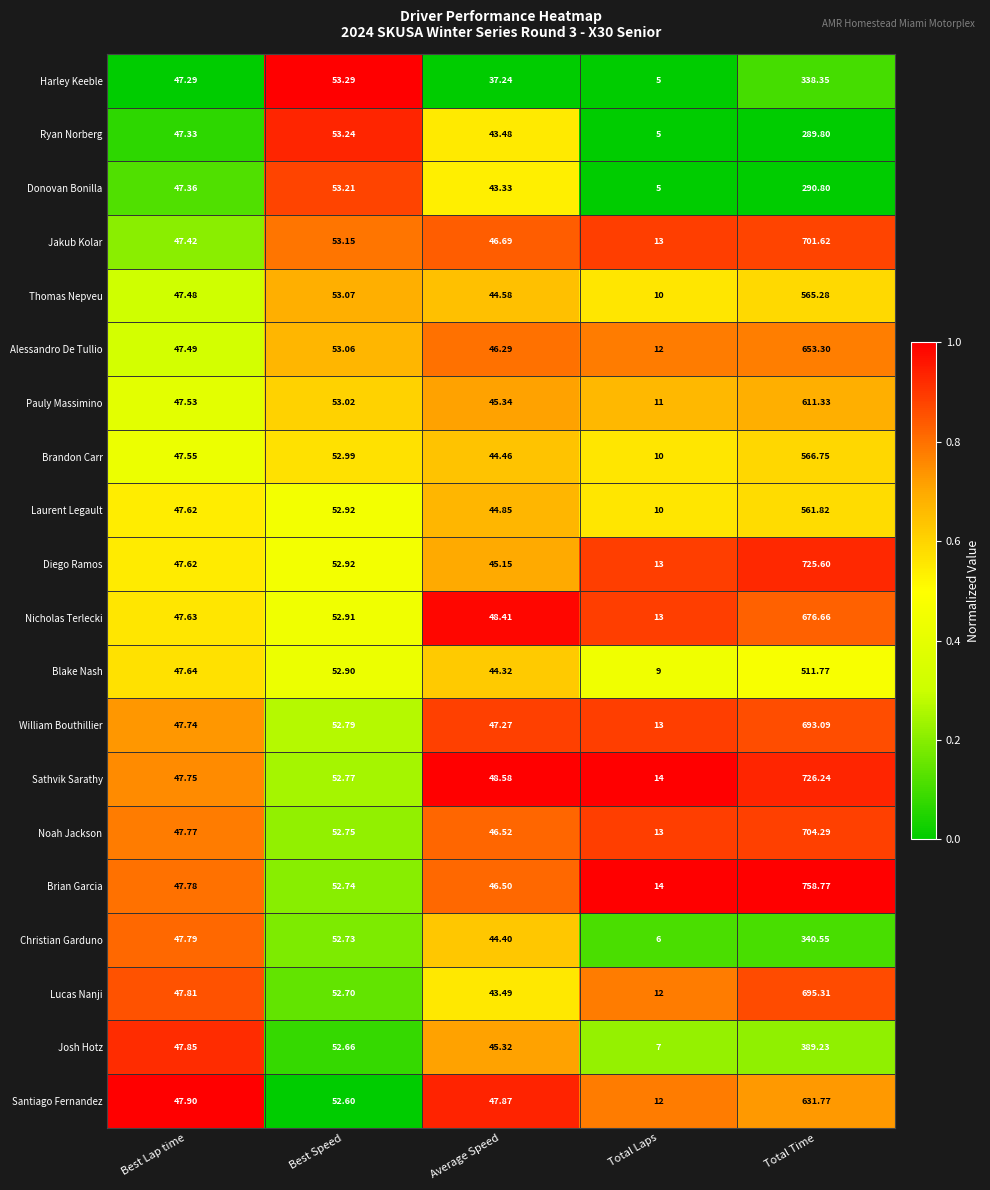

Which category has the highest value in the Santiago Fernandez series?

Total Time